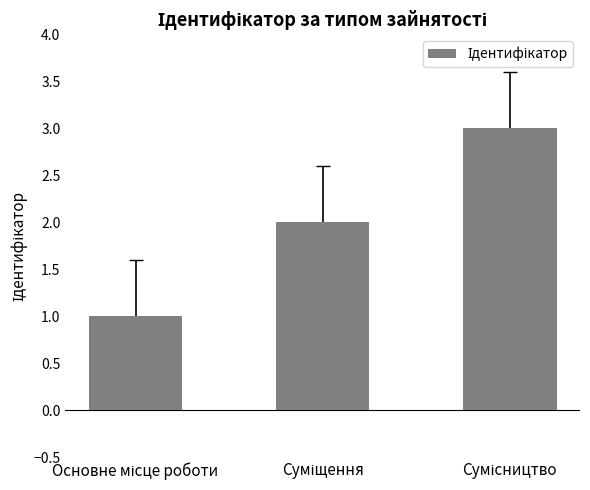

What is the difference between the maximum and minimum values?

2